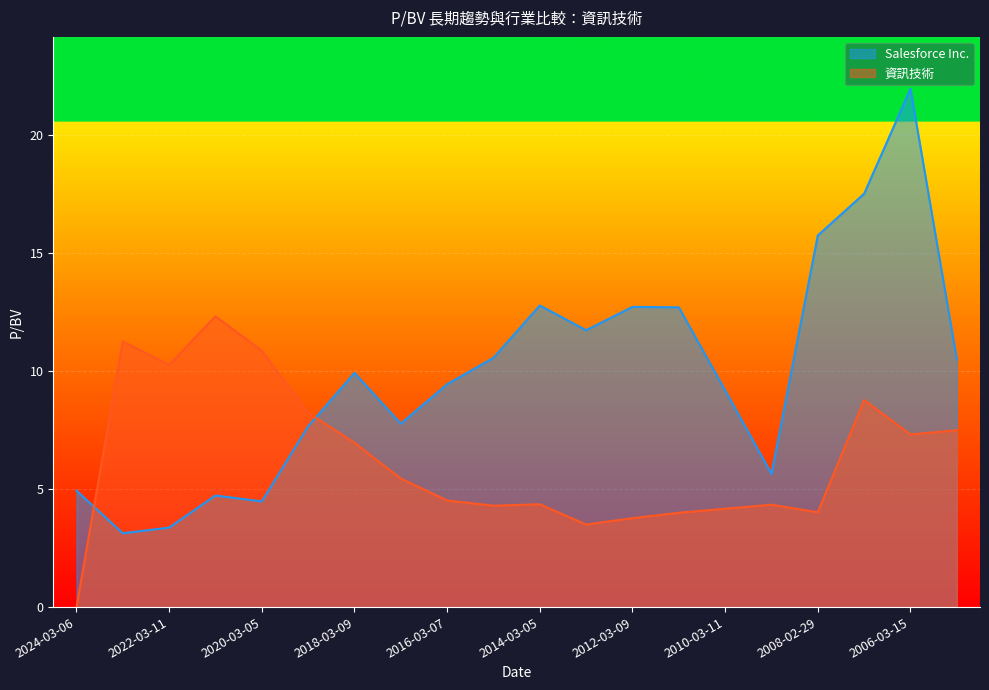

At which category does 資訊技術 reach its first local peak?

2023-03-08